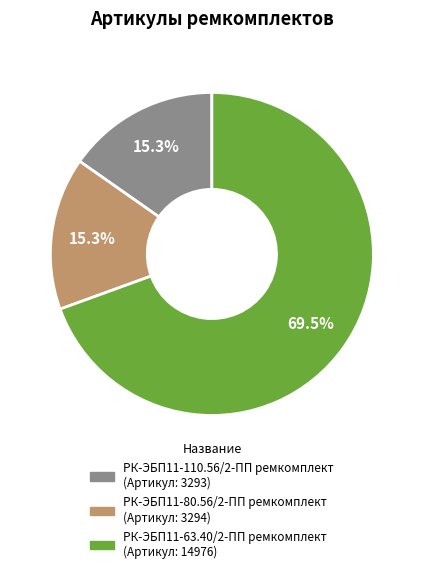

Does РК-ЭБП11-63.40/2-ПП ремкомплект represent more than half of the total?

Yes